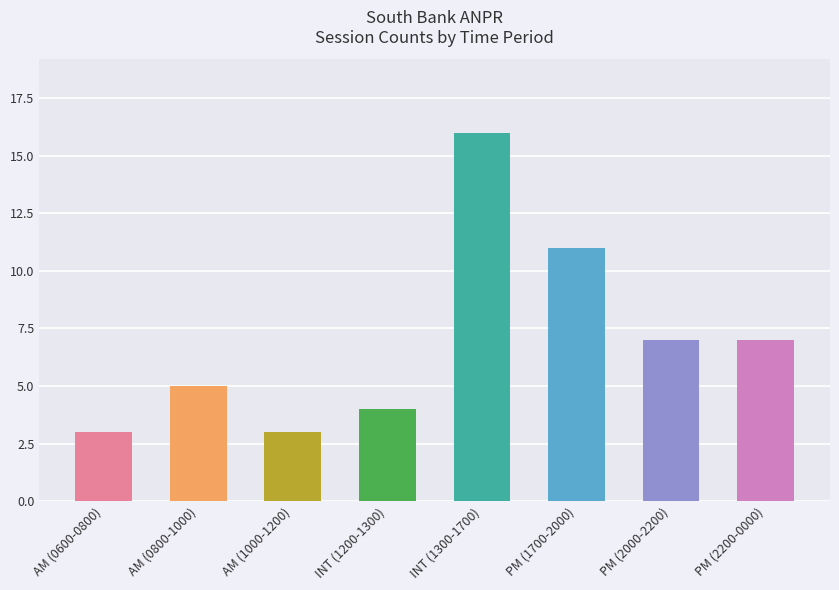

What is the label of the 3rd bar from the right?

PM (1700-2000)